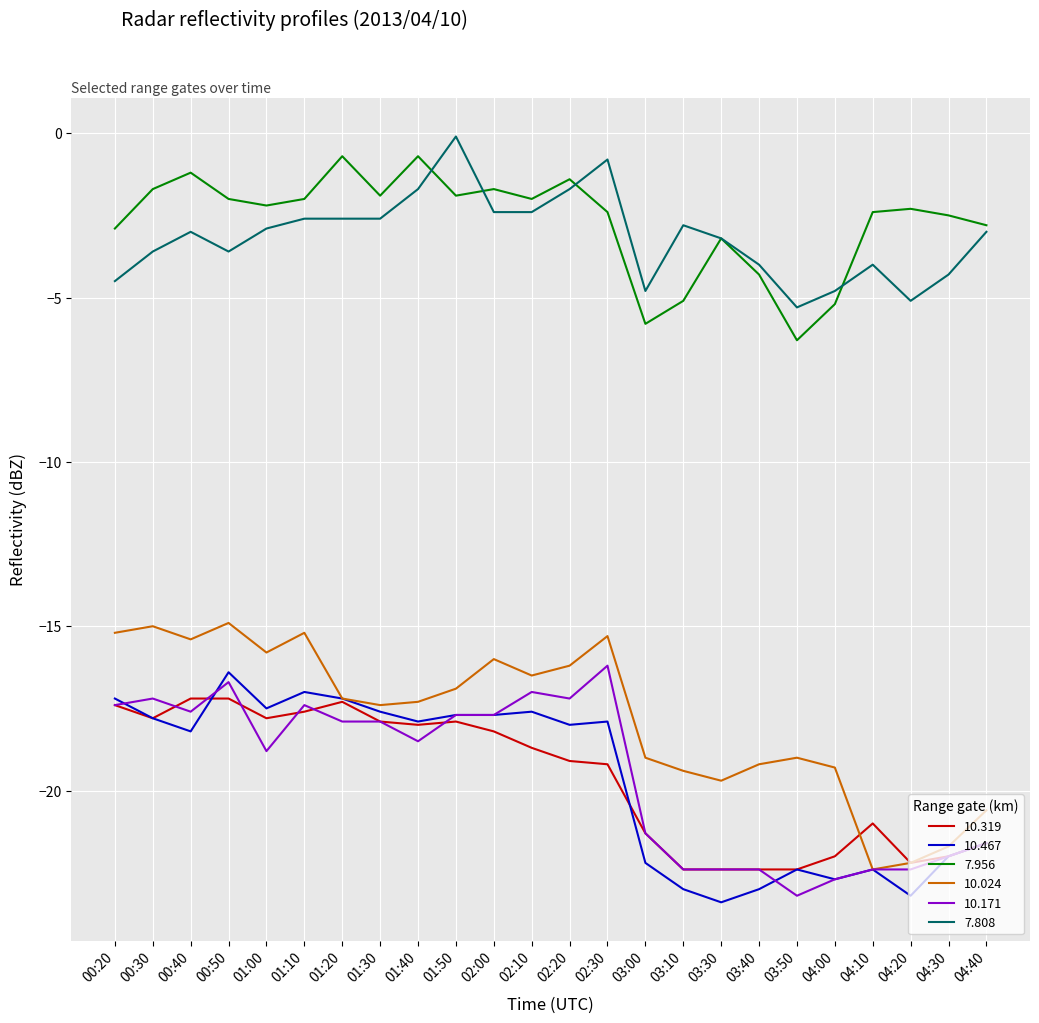

Which series has the largest range (max minus min)?

10.024